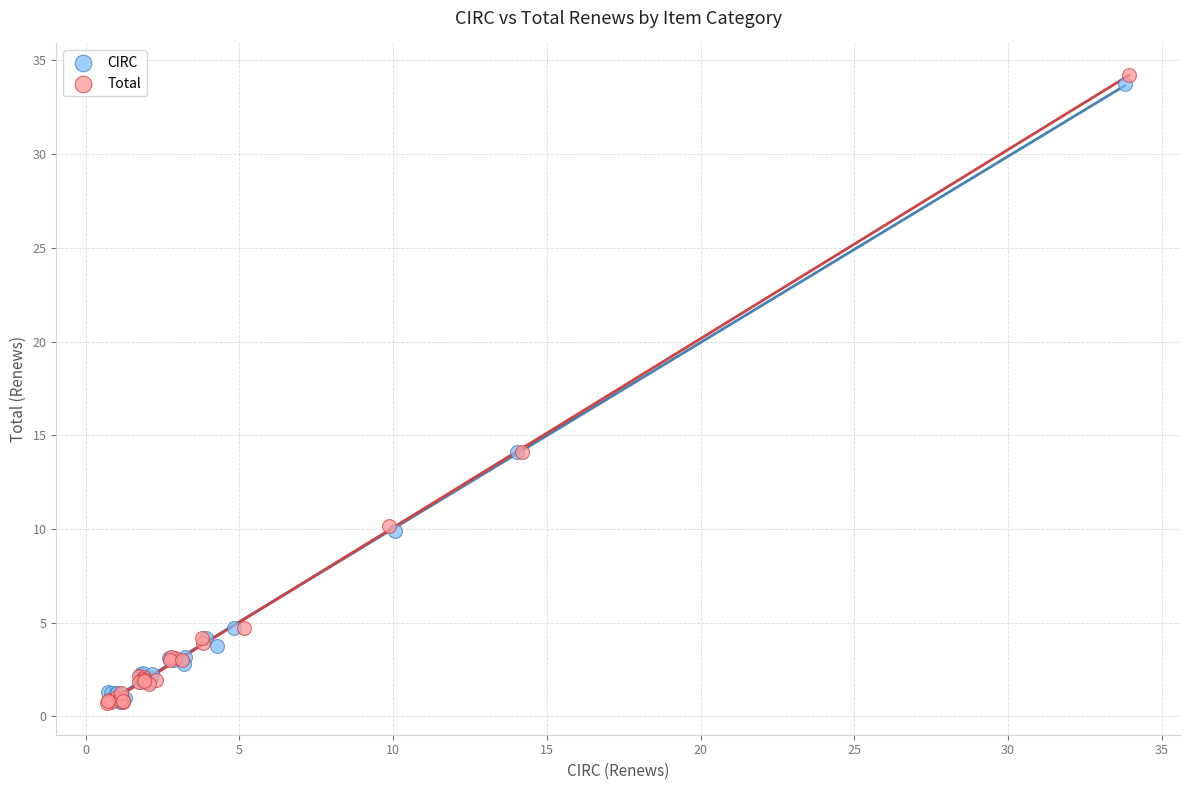

Which series has the widest spread of Y values?

Total